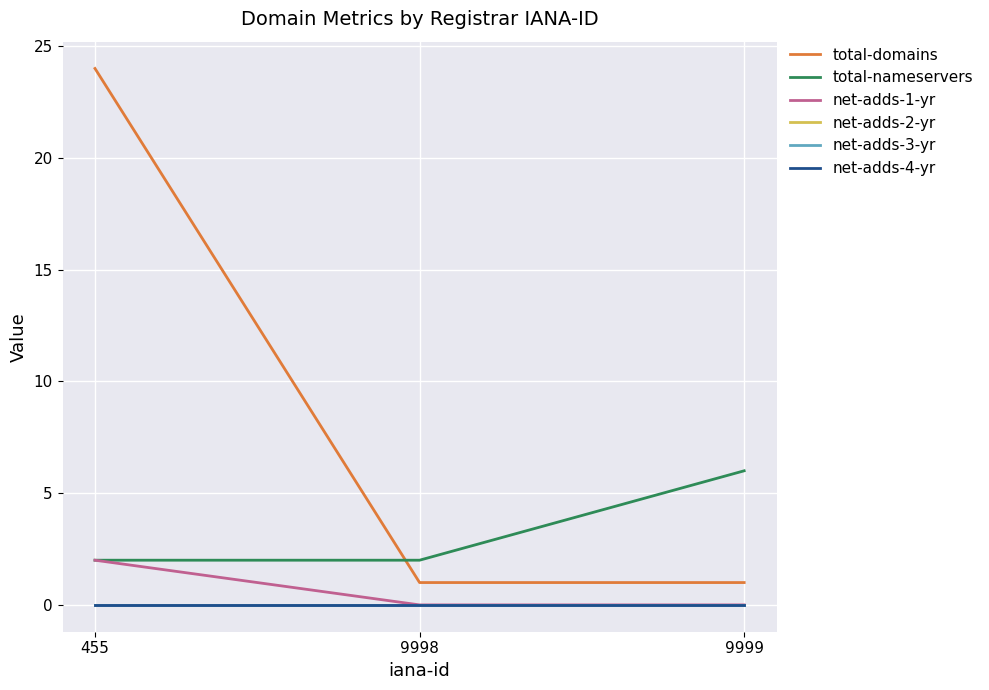

Does the chart have visible grid lines?

Yes